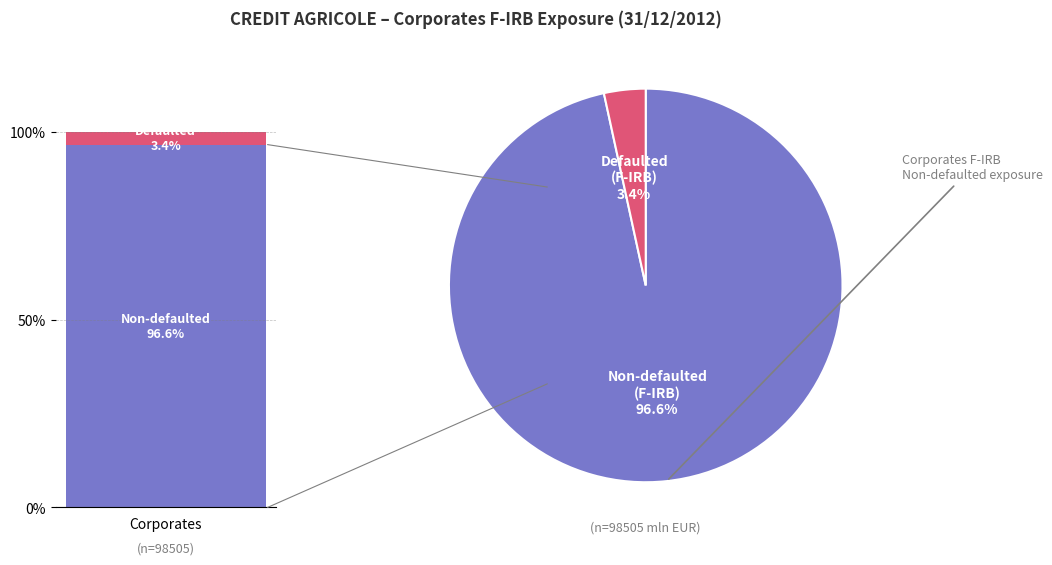

Rank the series at 1 from lowest to highest value.

Defaulted, Non-defaulted